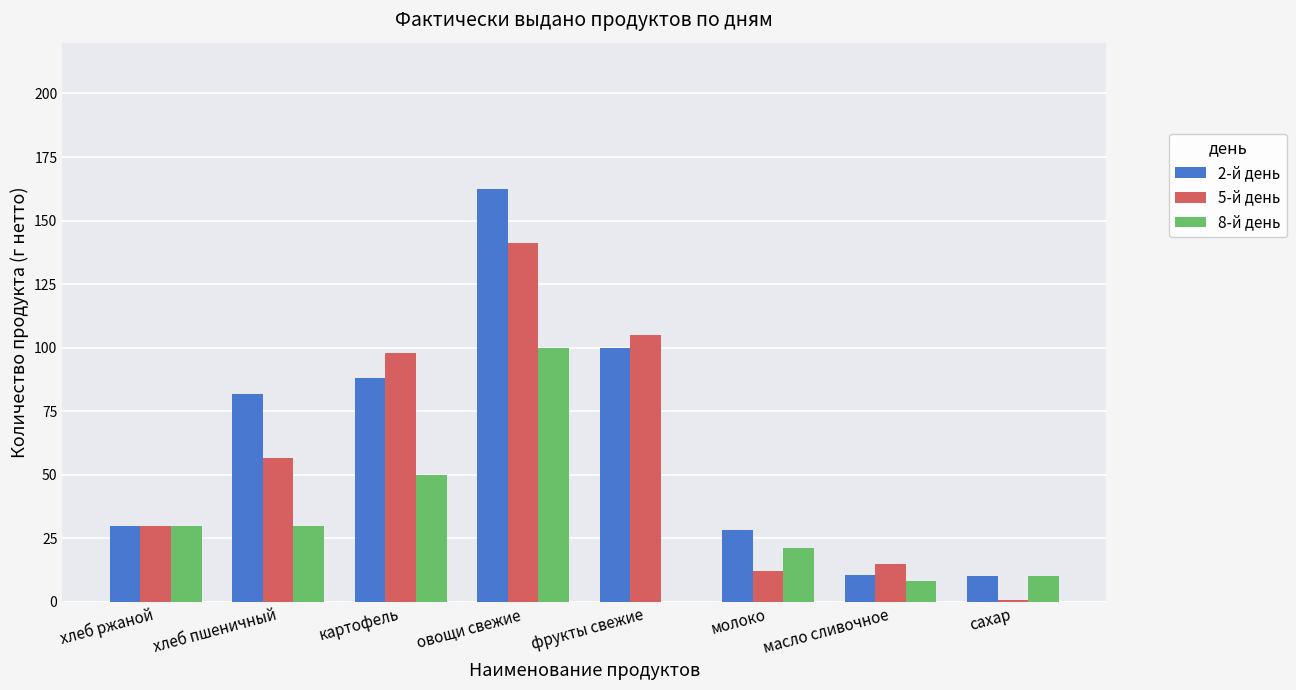

The 5-й день series shows 105.0 at фрукты свежие. True or false?

True